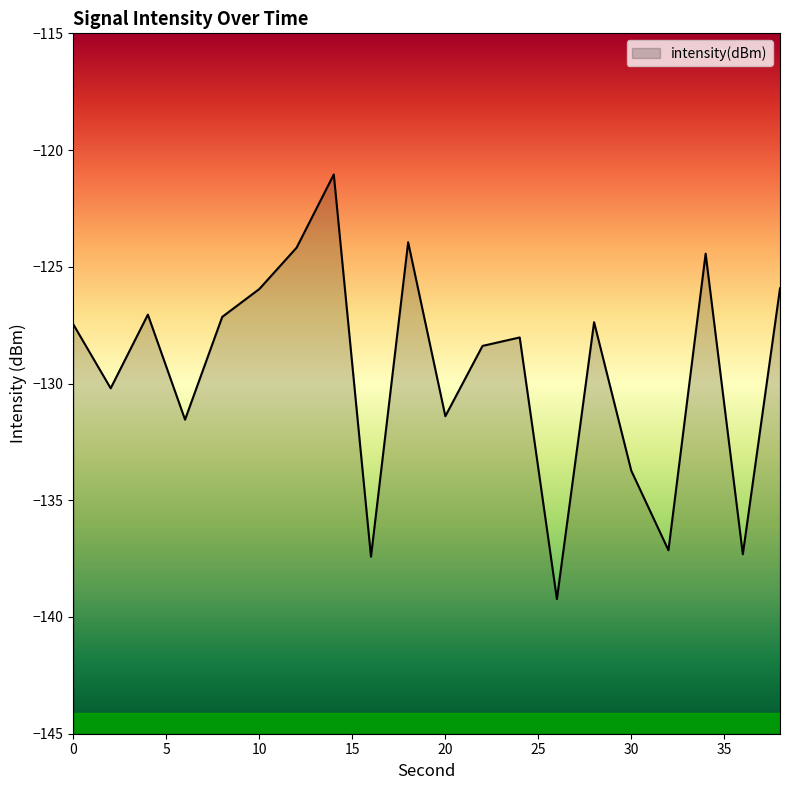

Rank the categories by value from highest to lowest.

14, 18, 12, 34, 38, 10, 4, 8, 28, 0, 24, 22, 2, 20, 6, 30, 32, 36, 16, 26